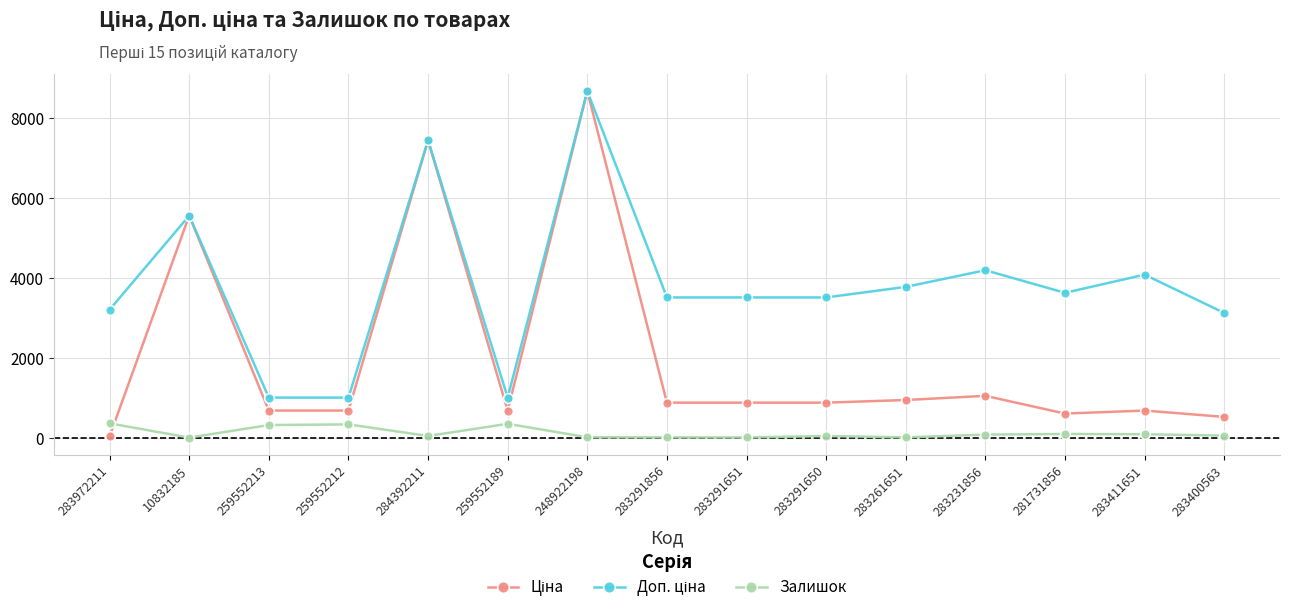

What is the greatest value displayed?

8679.5